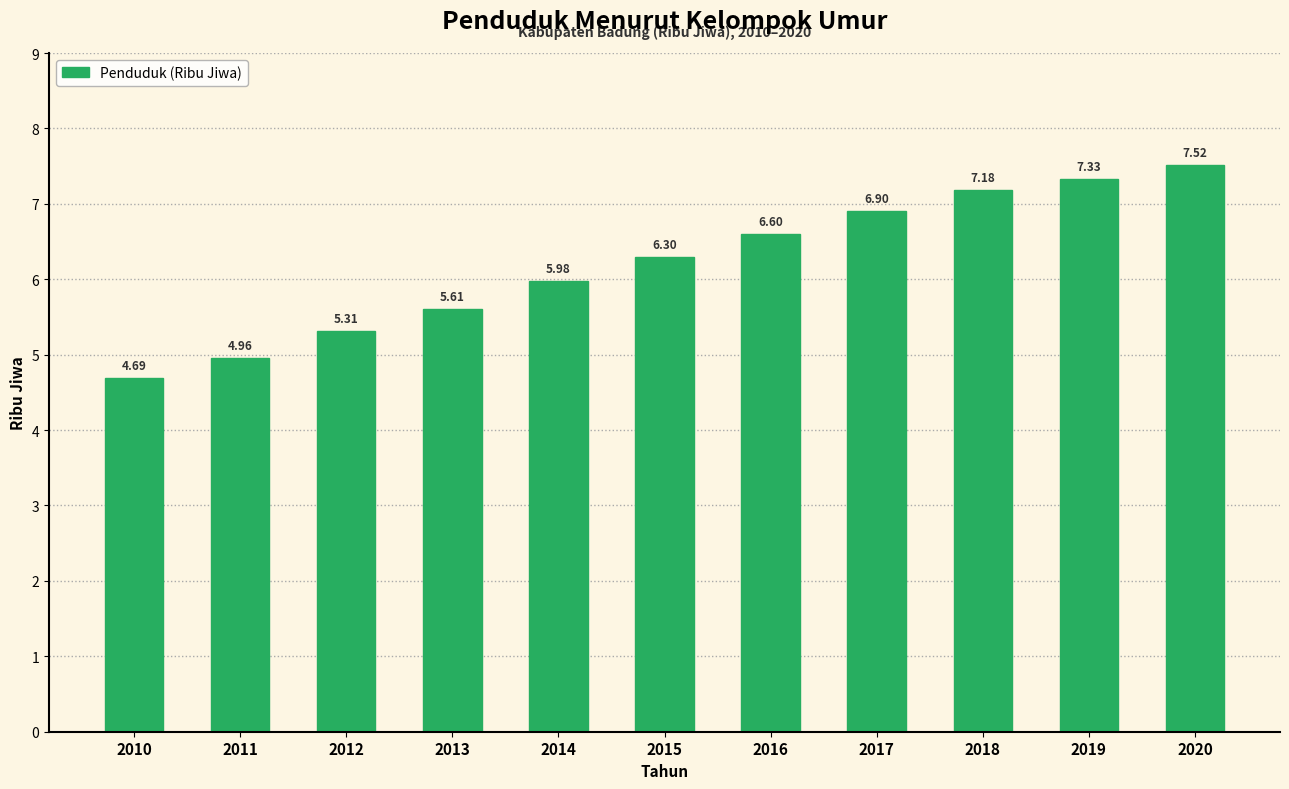

What is the ratio of the value at 2010 to the value at 2017?

0.7